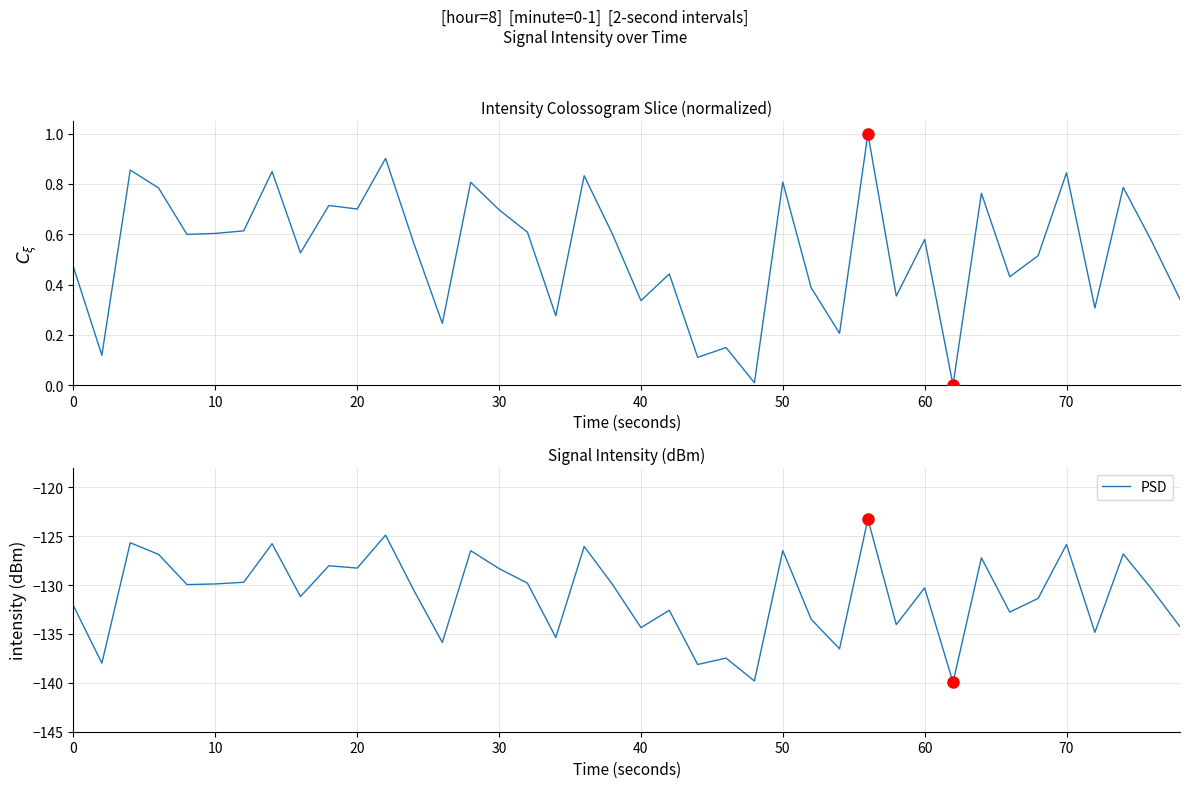

Which series has the largest total across all categories?

Normalized intensity